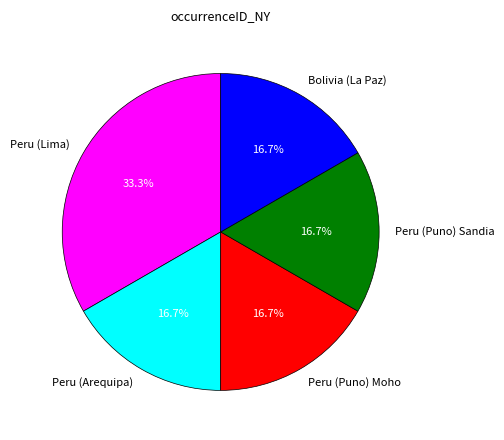

Count the number of slices in the pie.

5